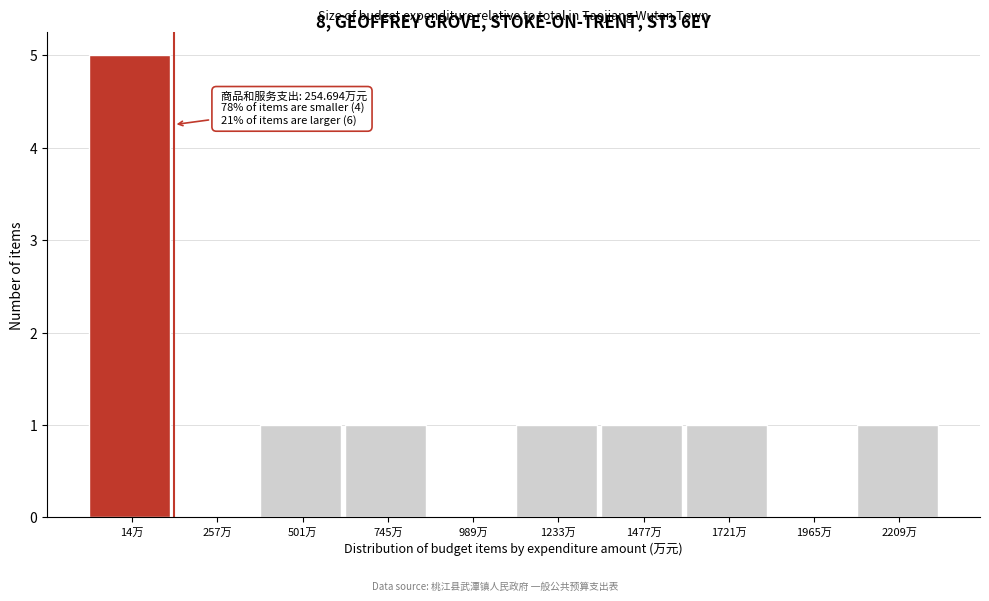

Reading left to right, list all the values displayed in this chart.

14万=5	257万=0	501万=1	745万=1	989万=0	1233万=1	1477万=1	1721万=1	1965万=0	2209万=1